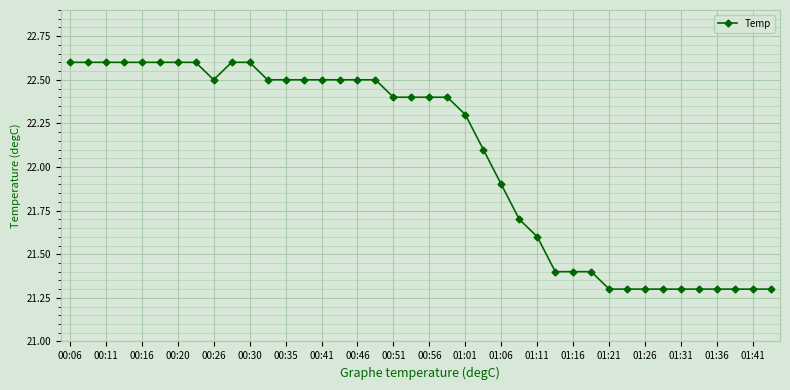

What is the smallest value displayed?

21.3